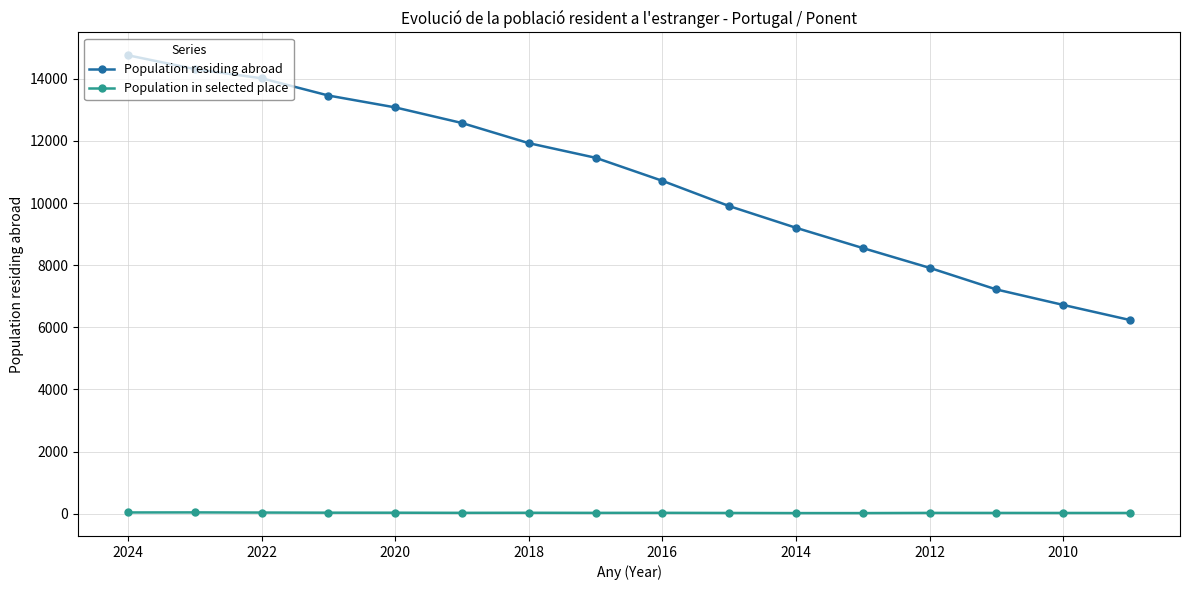

How many lines are shown in the chart?

2